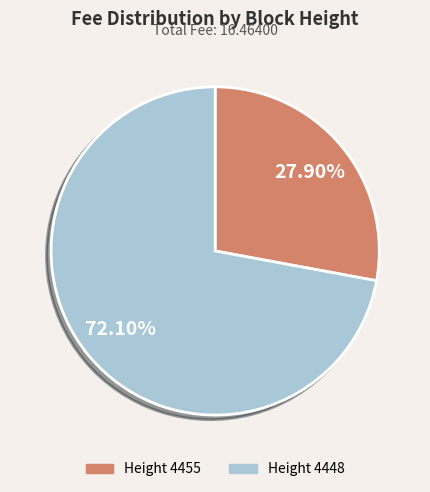

Which category accounts for the majority?

Height 4448